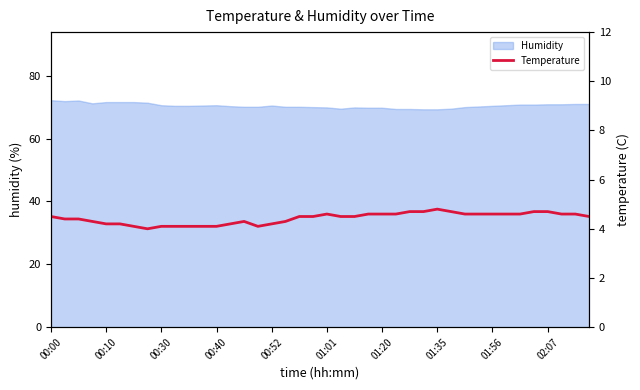

What is the greatest value displayed?

4.8